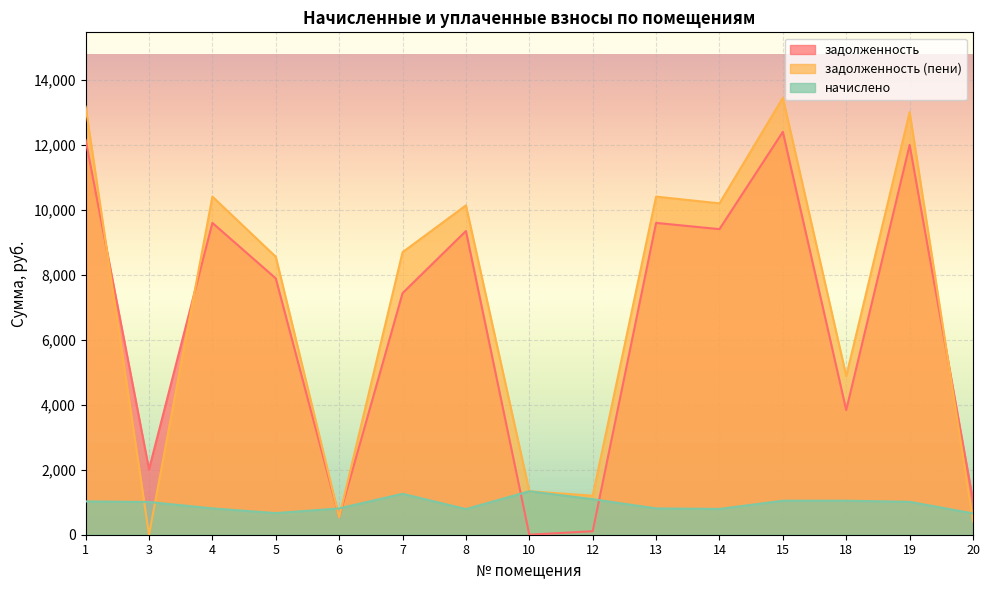

True or false: задолженность and задолженность (пени) cross at least once.

True